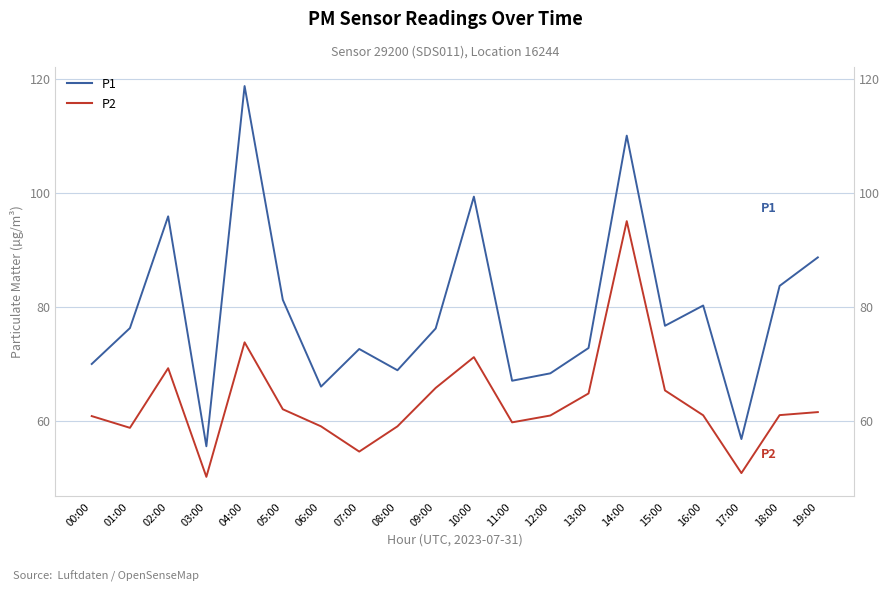

At which label does P2 reach its minimum?

03:00